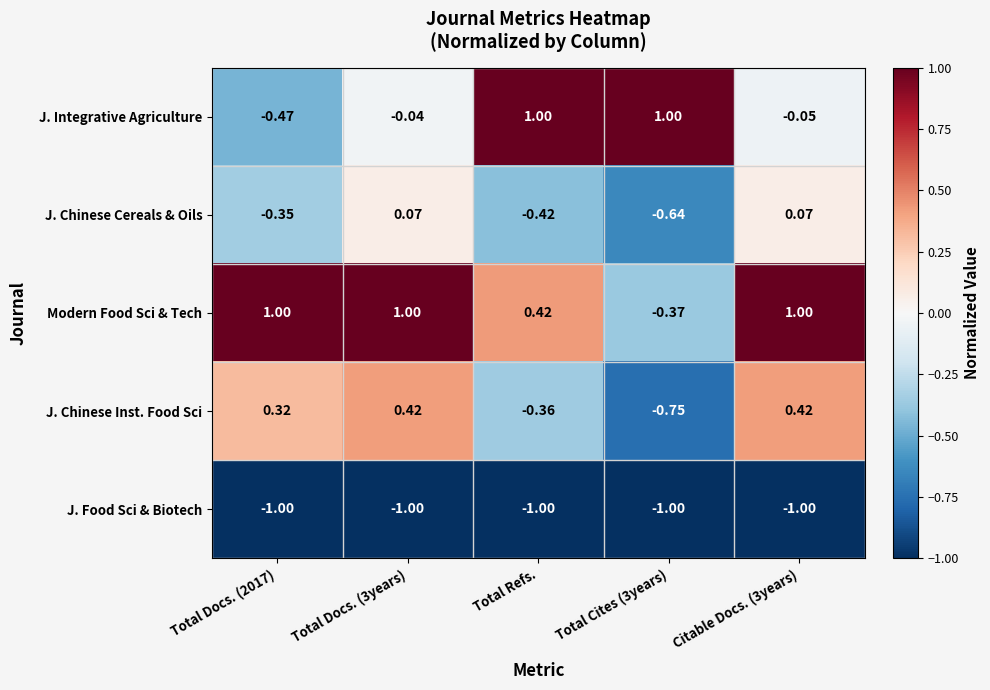

What is the smallest value displayed?

-1.0